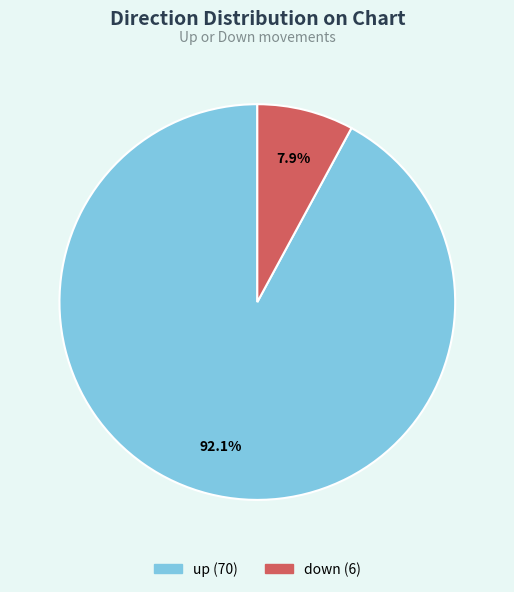

How many segments does this pie chart have?

2